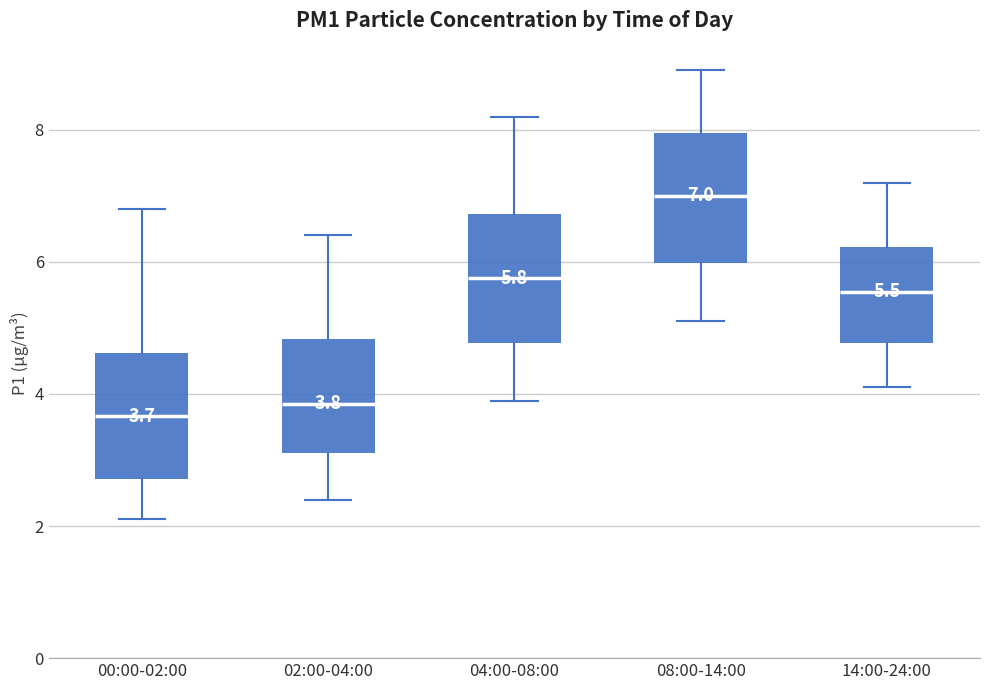

Which box's median line is the highest?

08:00-14:00